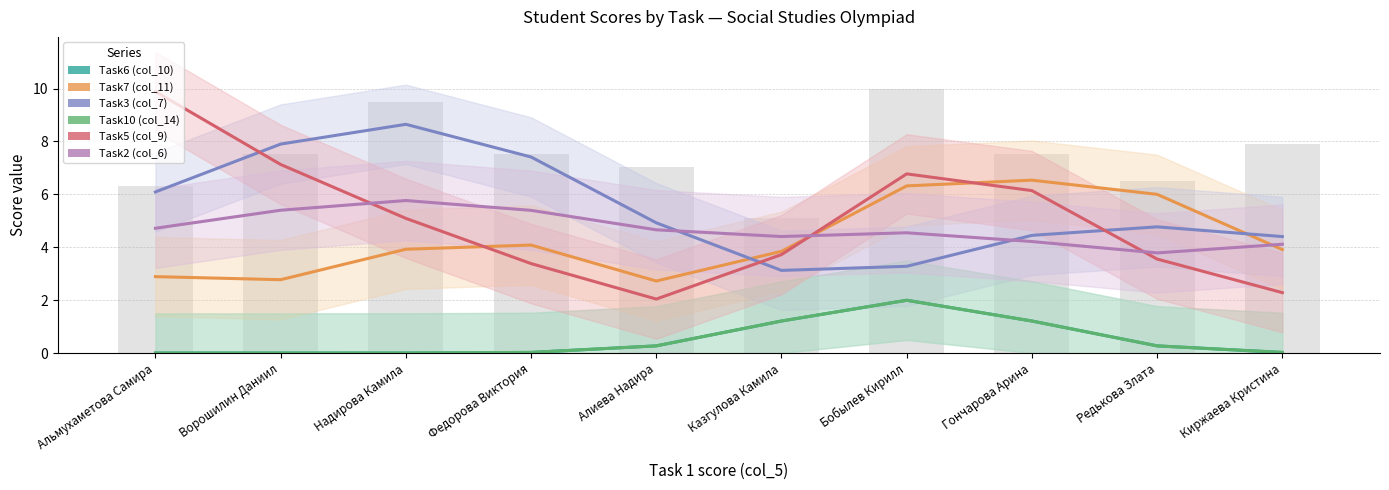

Where is Task3 (col_7) nearest to the value 5?

Алиева Надира